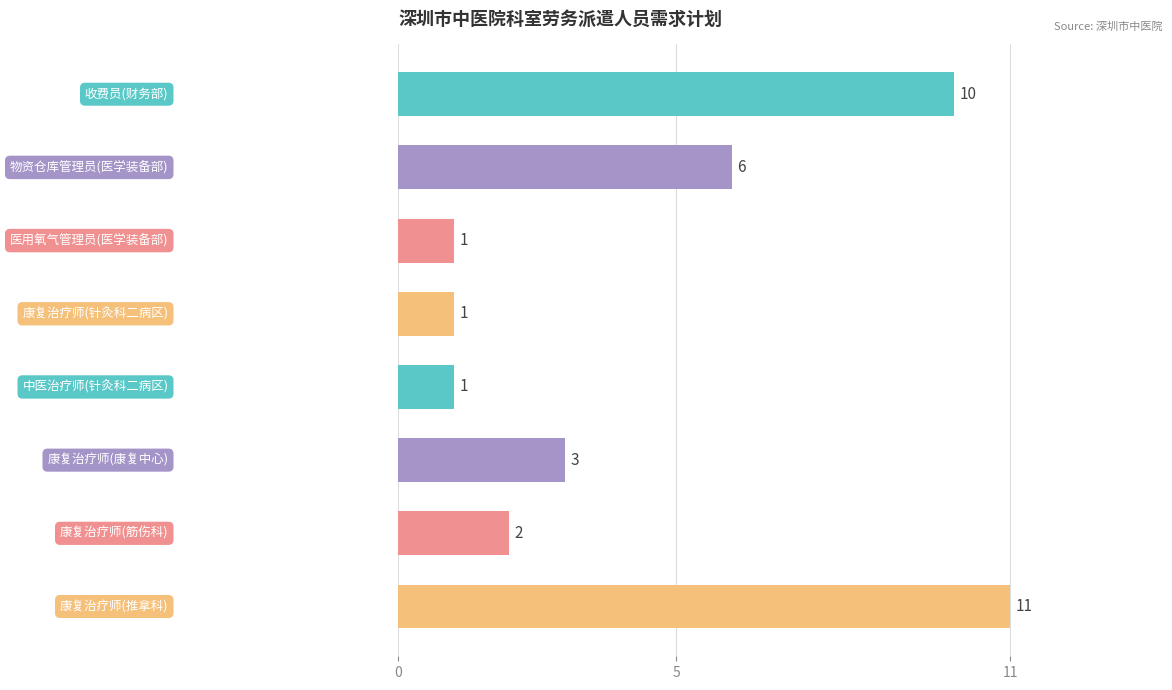

What is the value of the 2nd bar from the top?

6